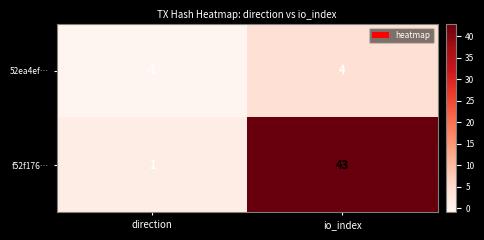

What is the difference between the maximum and minimum values in the f52f176… series?

42